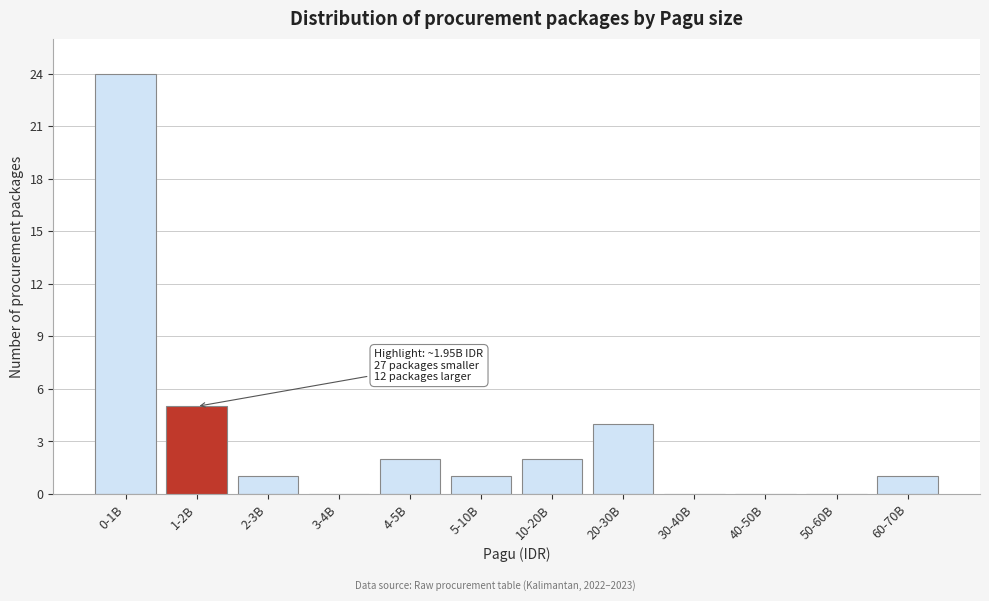

Reading left to right, list all the values displayed in this chart.

0-1B=24	1-2B=5	2-3B=1	3-4B=0	4-5B=2	5-10B=1	10-20B=2	20-30B=4	30-40B=0	40-50B=0	50-60B=0	60-70B=1